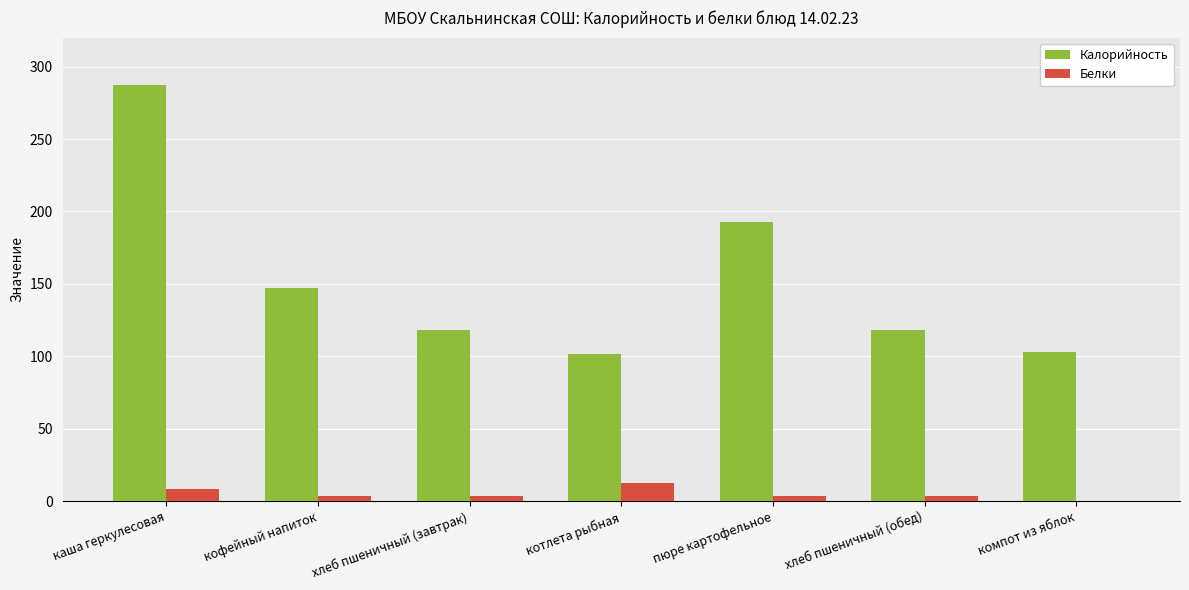

At which label is Калорийность closest to 194?

пюре картофельное